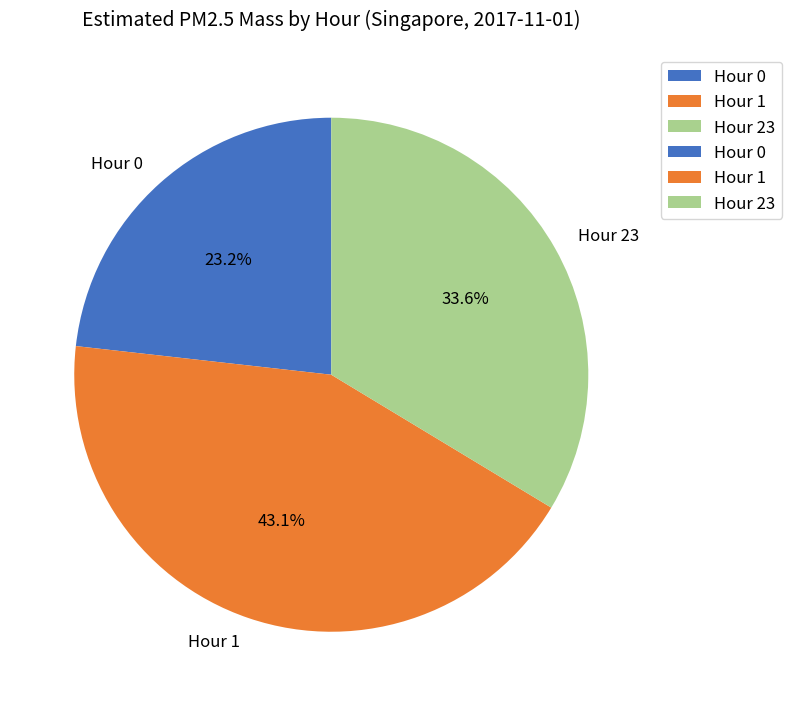

Does any single category account for the majority?

No